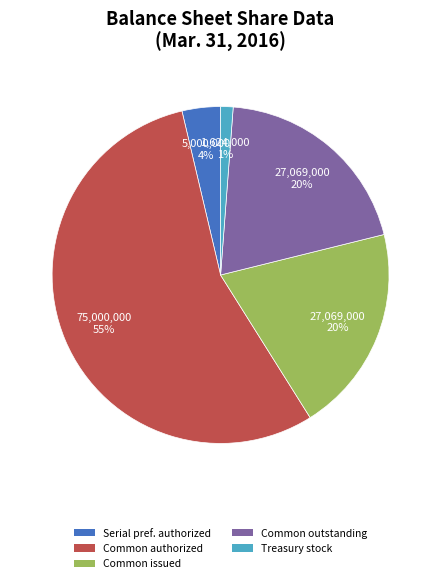

Is there any slice that represents more than half of the pie?

Yes